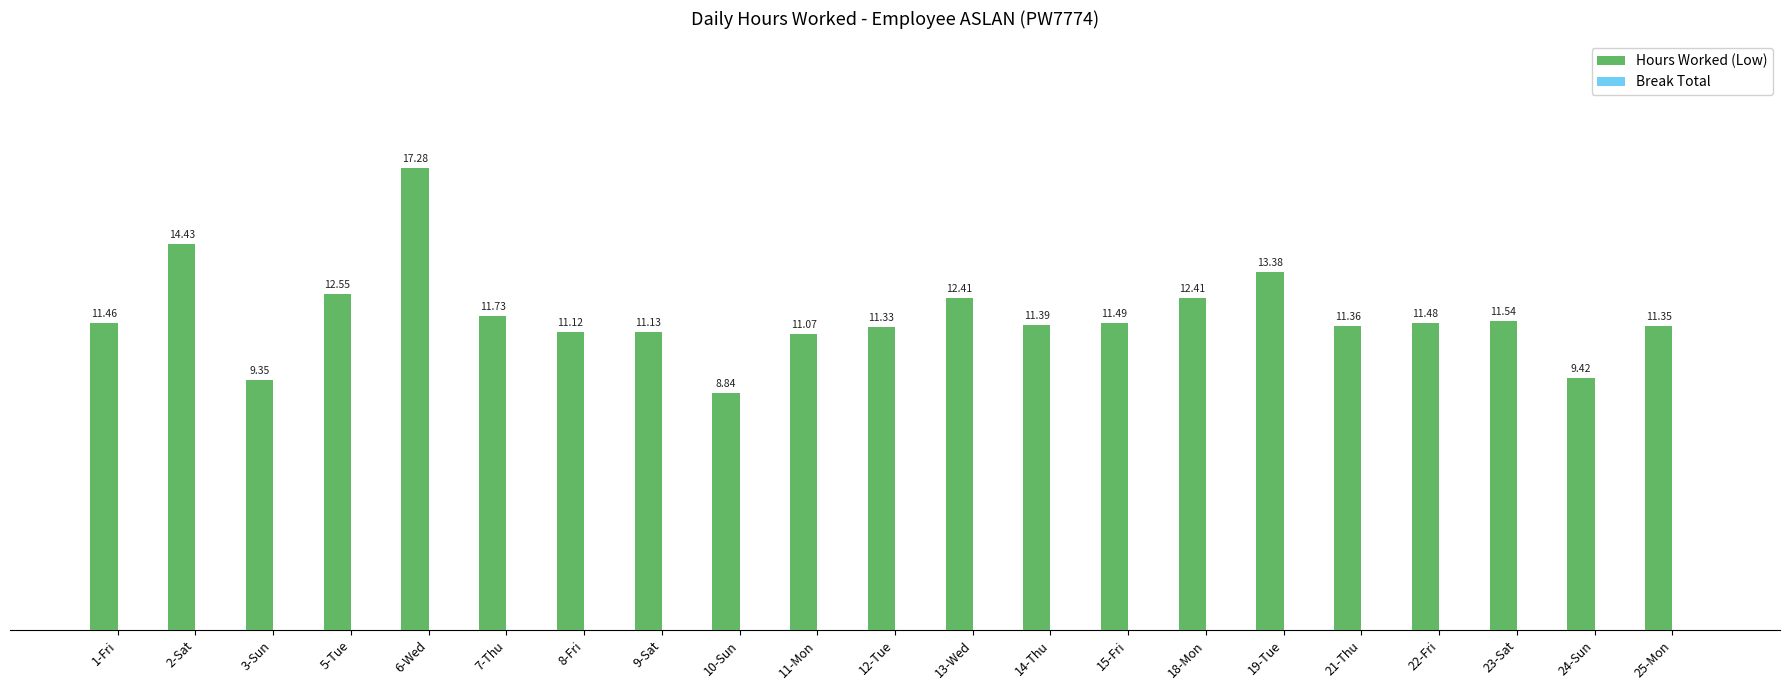

Does the chart contain stacked bars?

No